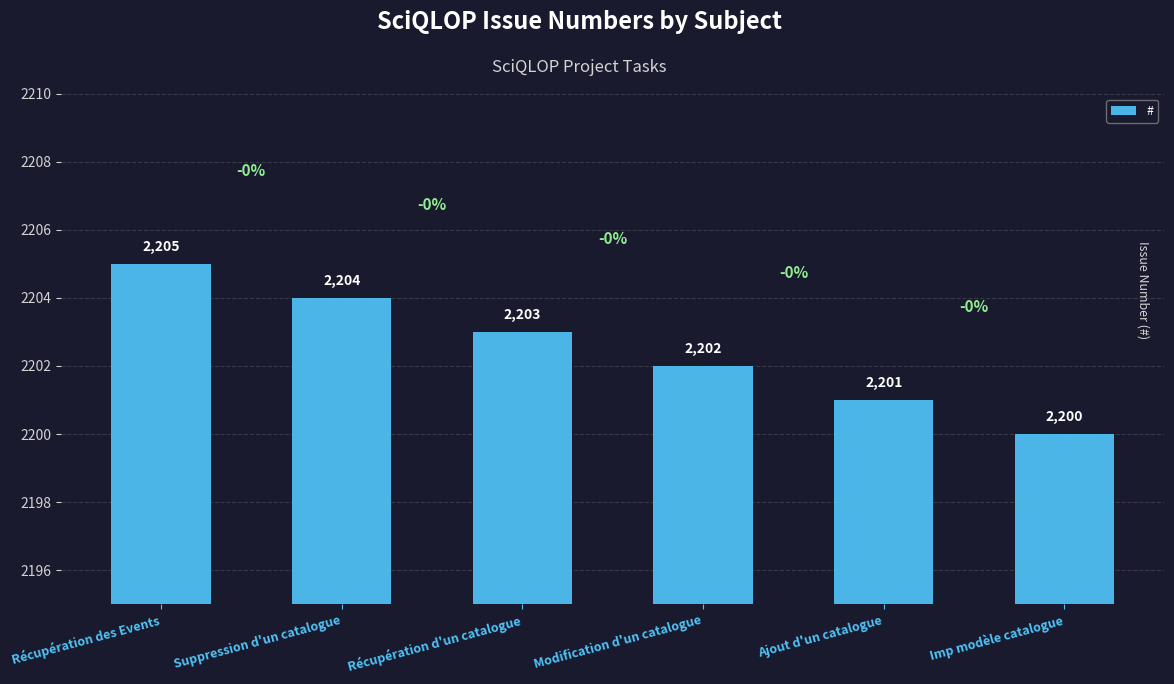

What is the value of the 2nd bar from the left?

2204